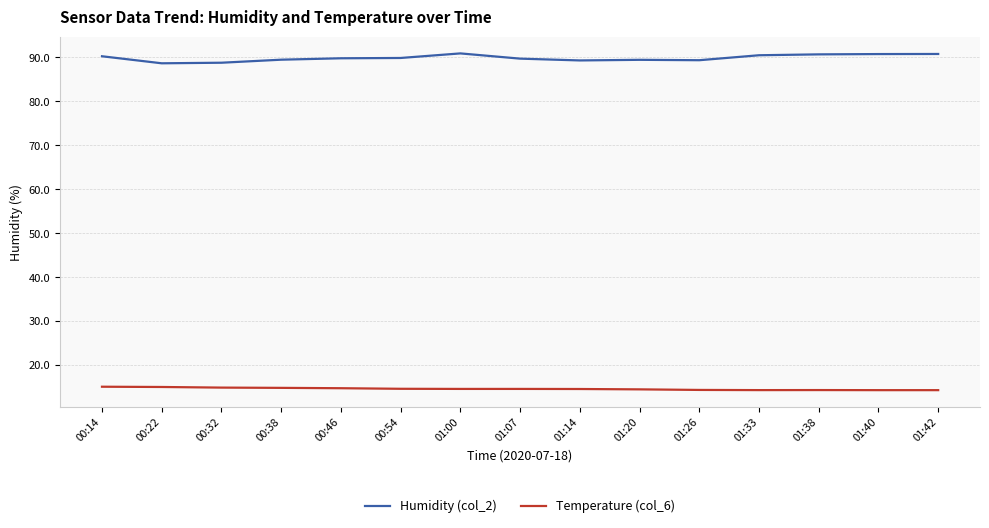

The value of Temperature (col_6) at 00:54 is 14.6. True or false?

True